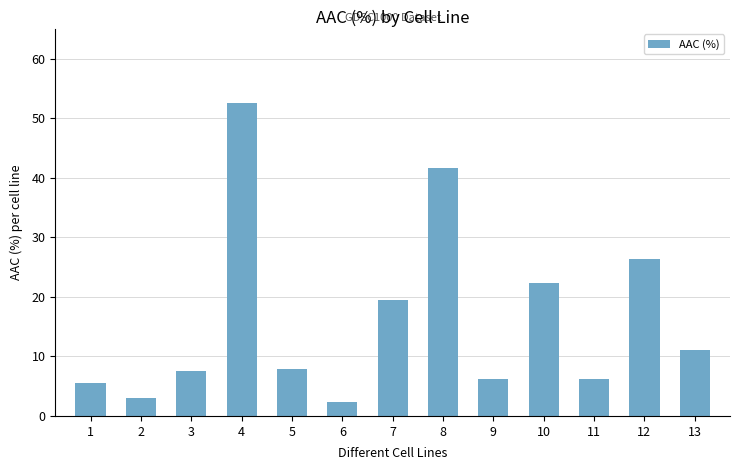

What is the value of the 4th bar from the left?

52.5